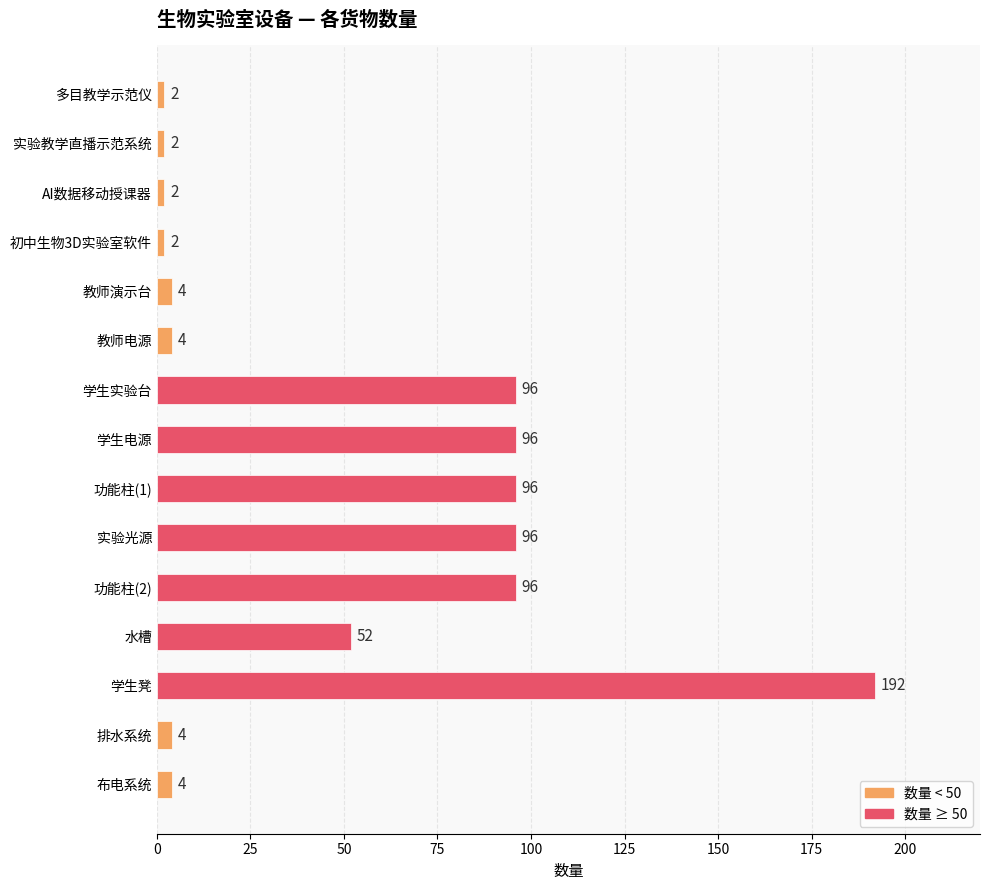

How many data points does each series have?

15